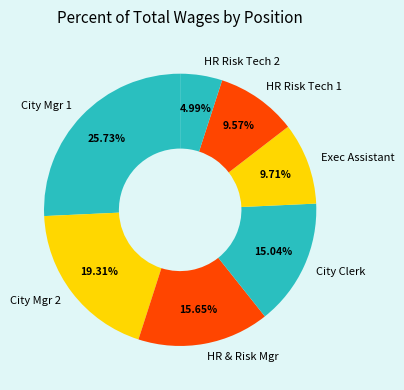

What is the ratio of the value at Exec Assistant to the value at City Mgr 1?

0.4